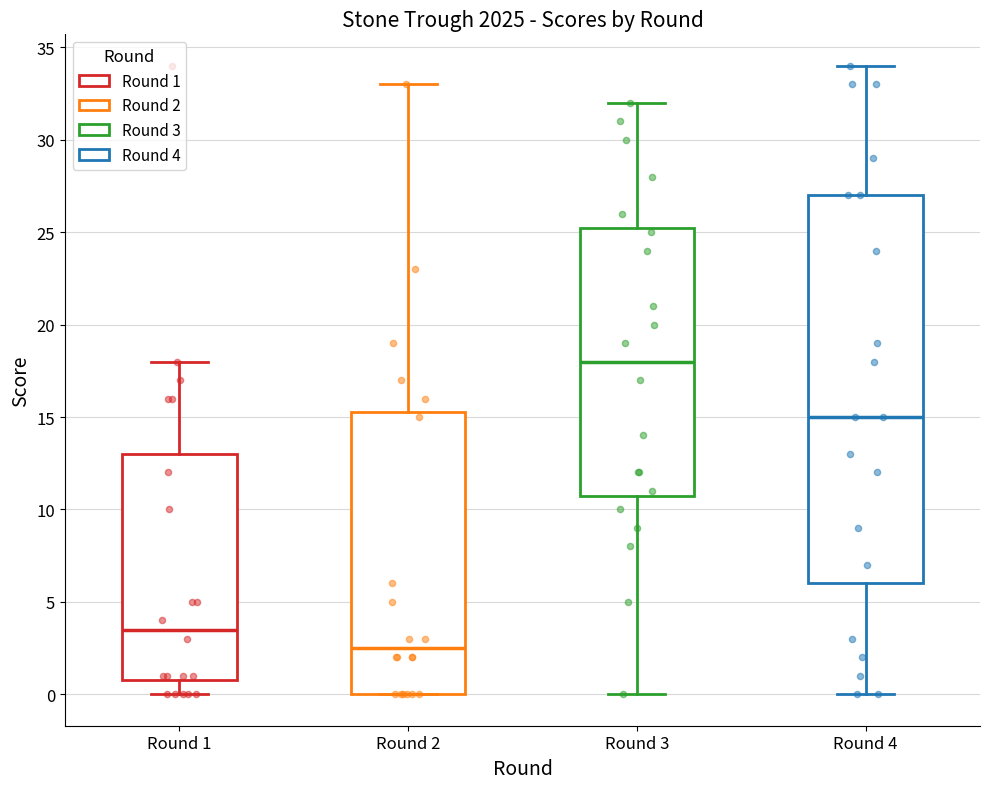

Where is the lower edge of the box for Round 3 on the y-axis? The values are not printed on the chart, so give them approximately, as read against the axis.

11.0